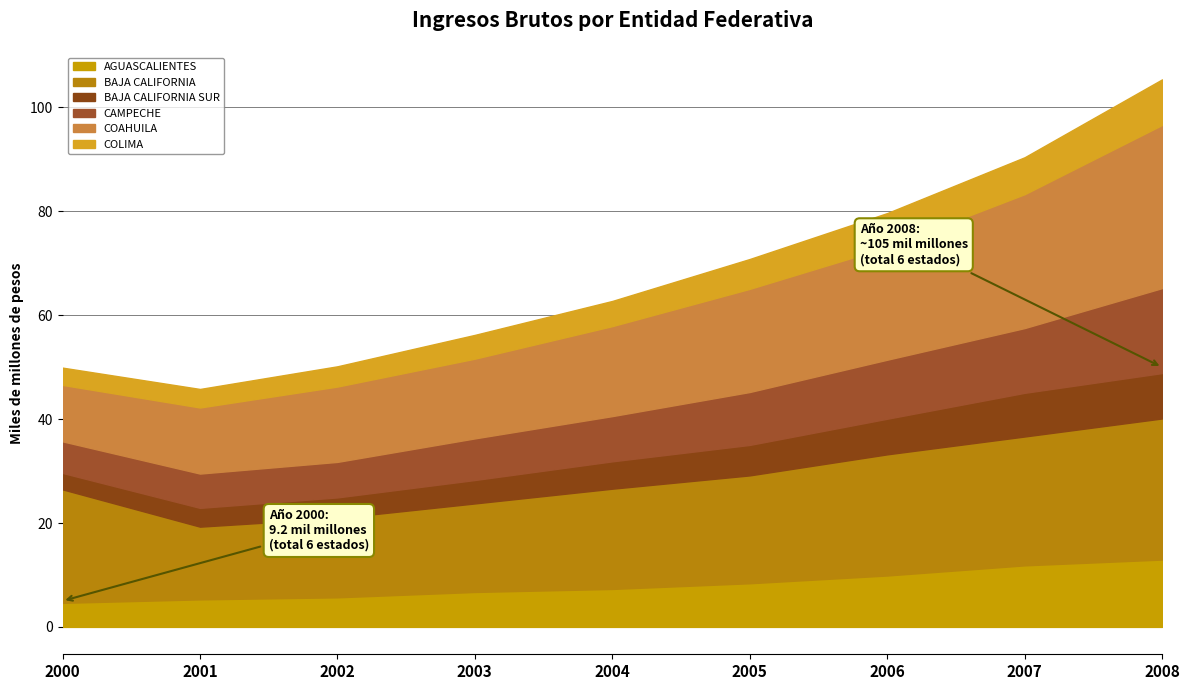

How many BAJA CALIFORNIA values are between 17041524078 and 23322359783?

5